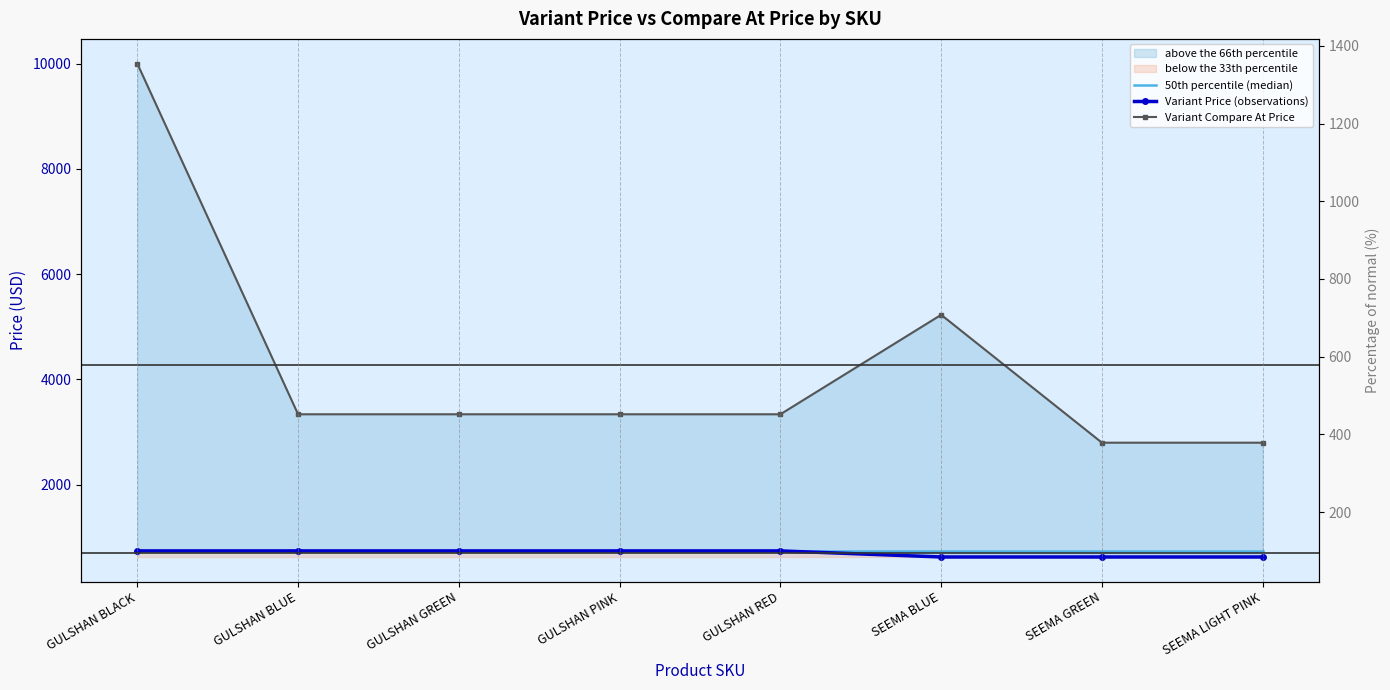

What is the sum of all Variant Price (observations) values?

5559.2